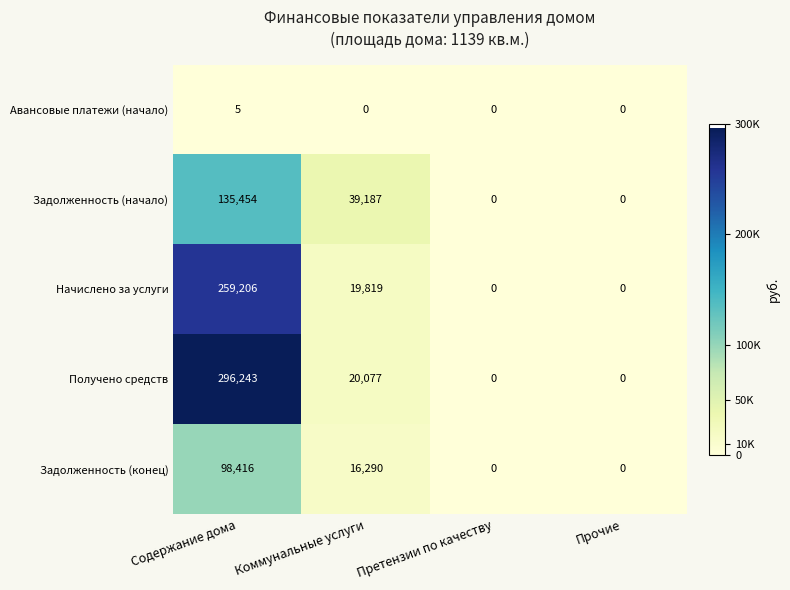

How many positive values does the Получено средств series have?

2